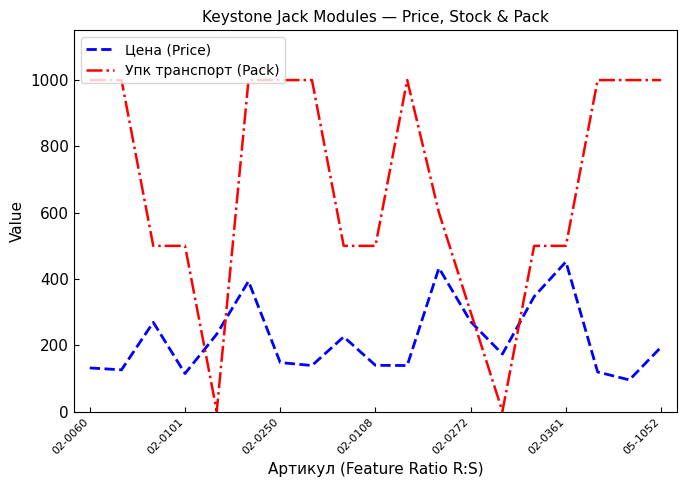

What is the greatest value displayed?

1000.0